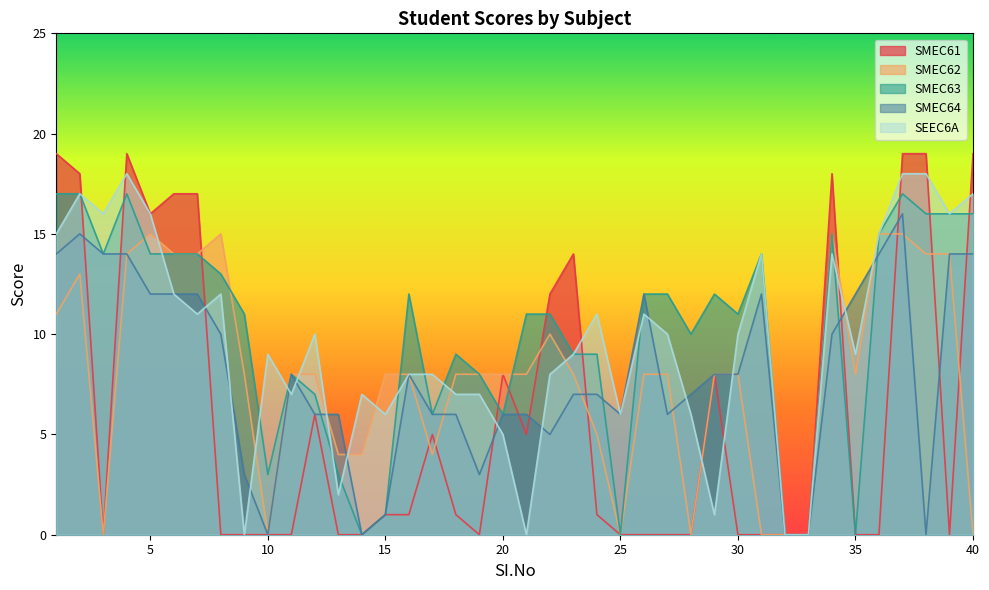

What is the average value of the SMEC62 series?

8